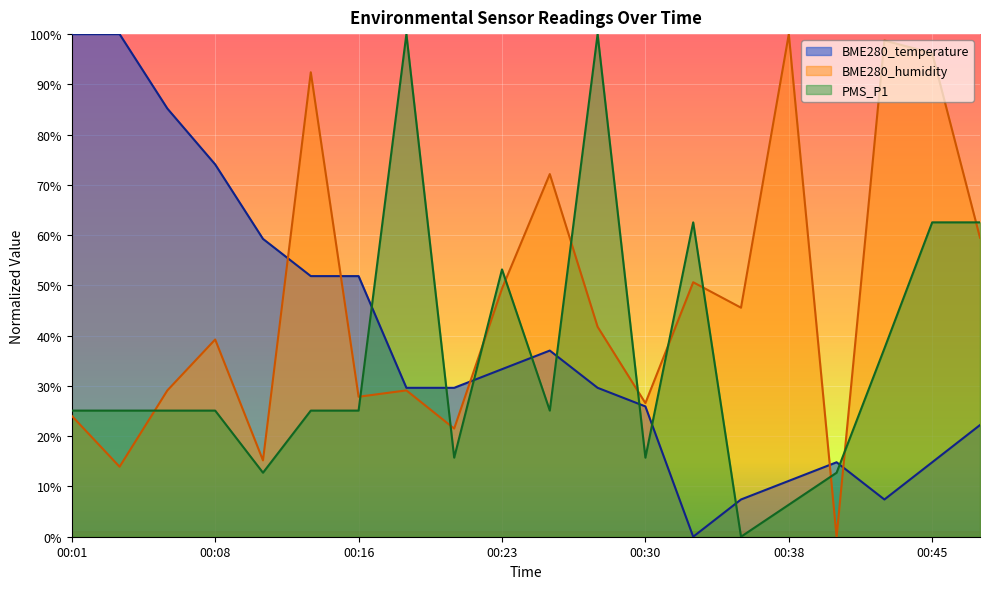

Which series ends up on top after the final intersection of BME280_temperature and PMS_P1?

PMS_P1